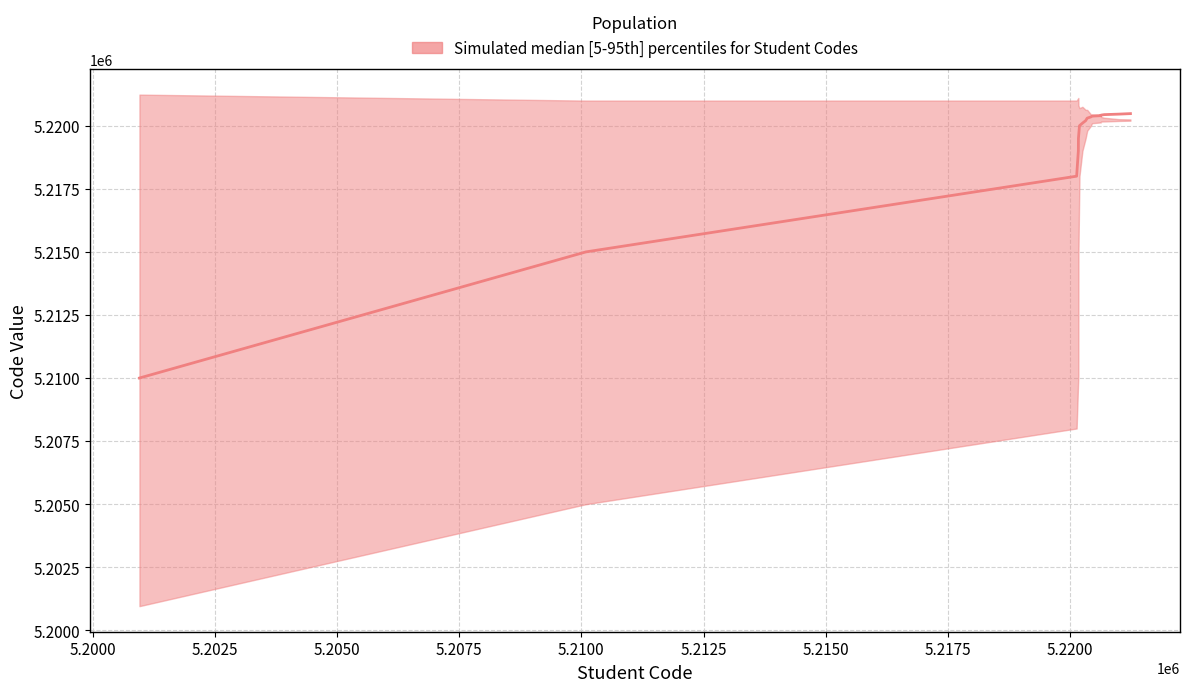

What is the value of the lower point at the 15th from the left?

5220190